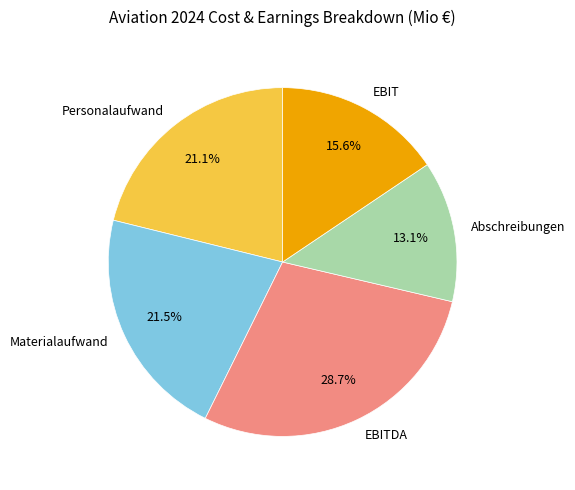

Approximately how many times larger is the value at Abschreibungen compared to Personalaufwand?

0.6